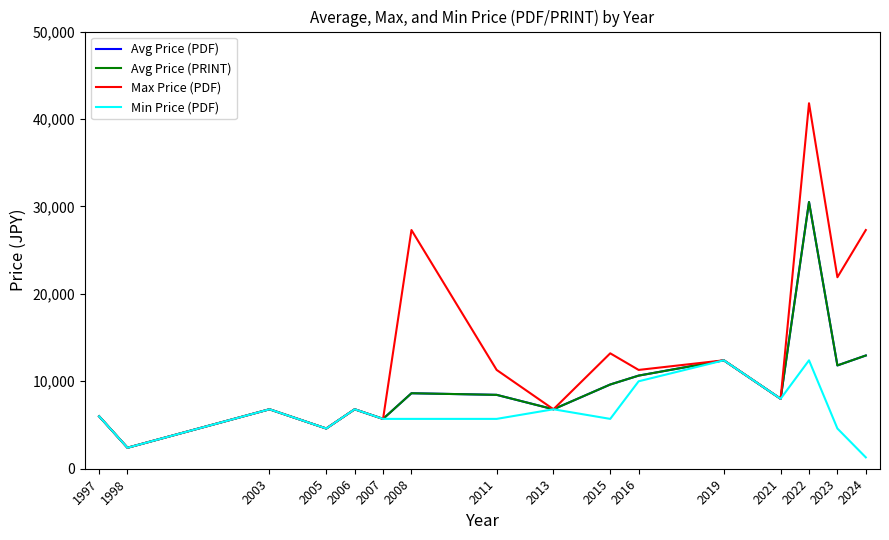

Is this an area chart (filled region under the line)?

No